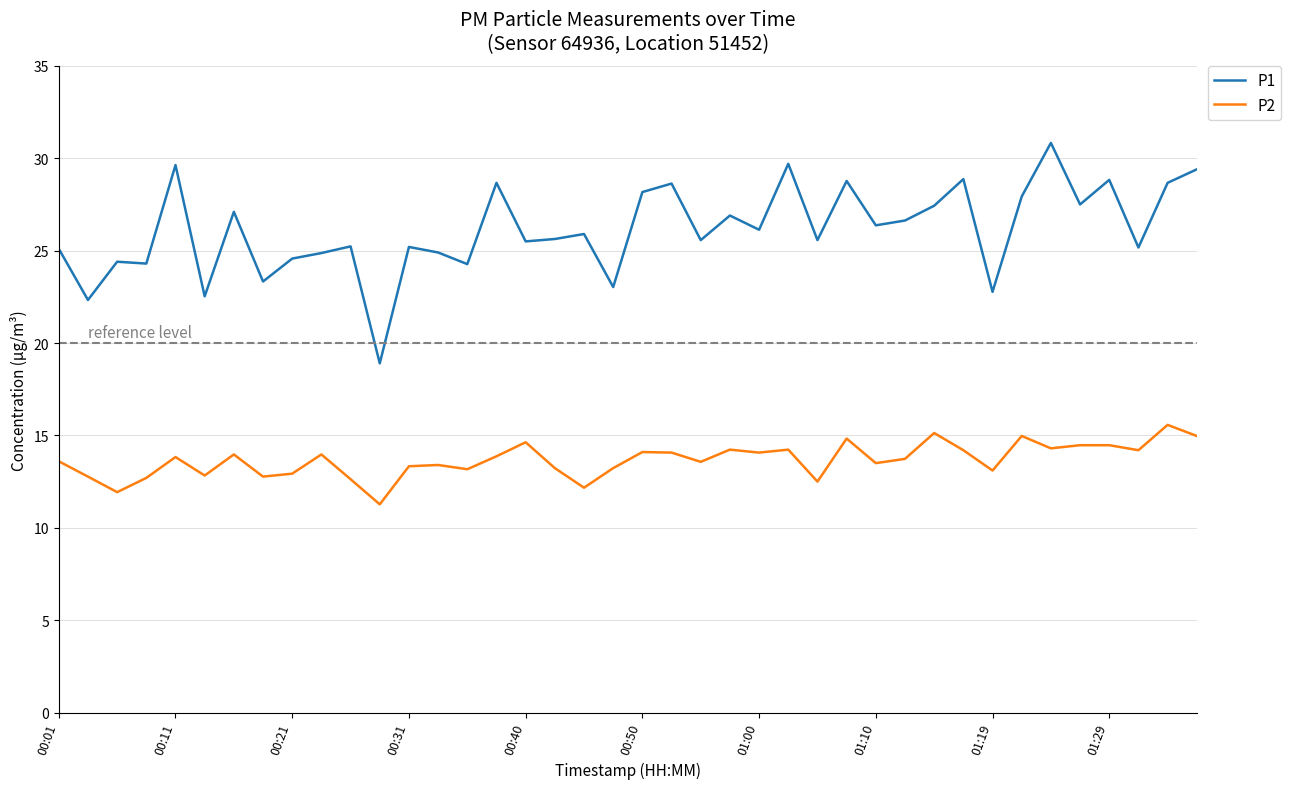

True or false: P2 has more than 2 interior local peaks.

True